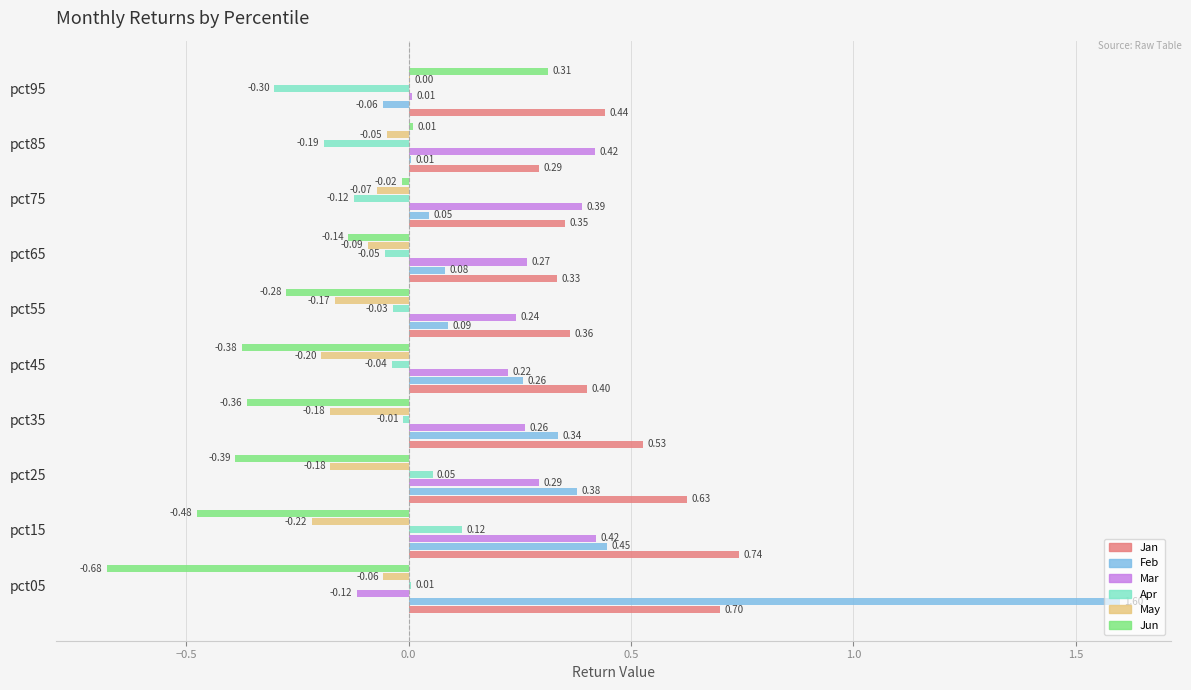

What is the sum of the Jan values at pct25 and pct45?

1.0